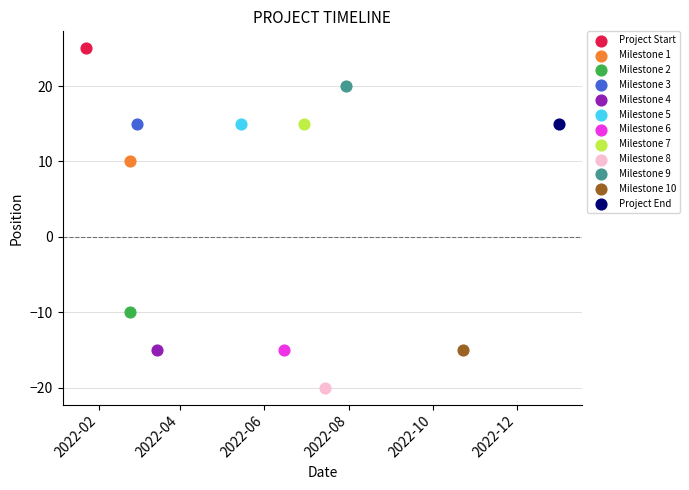

What are all the series names shown in the legend?

Project Start, Milestone 1, Milestone 2, Milestone 3, Milestone 4, Milestone 5, Milestone 6, Milestone 7, Milestone 8, Milestone 9, Milestone 10, Project End